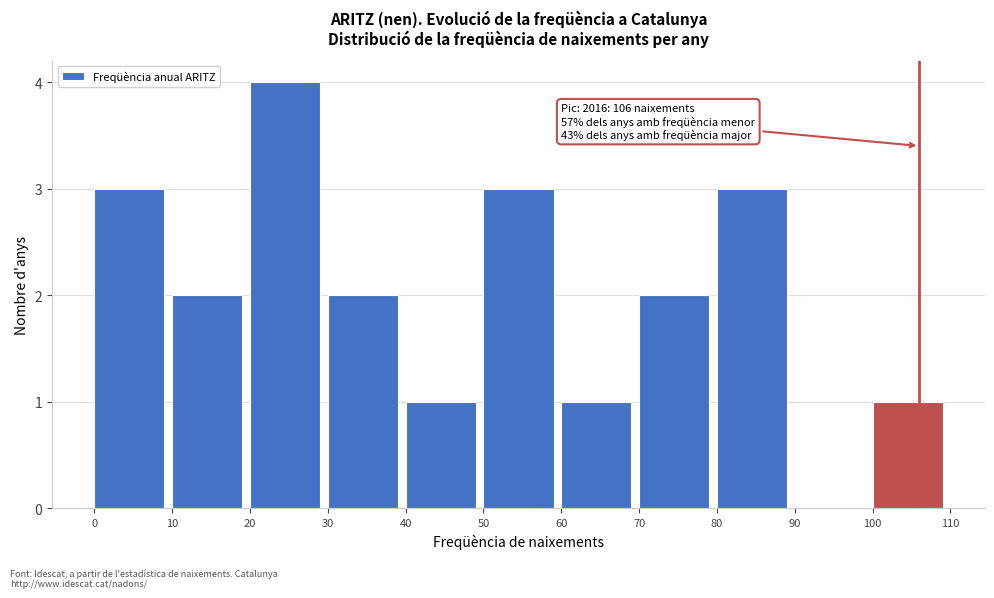

Which range on the x-axis has the tallest bar?

20 to 30